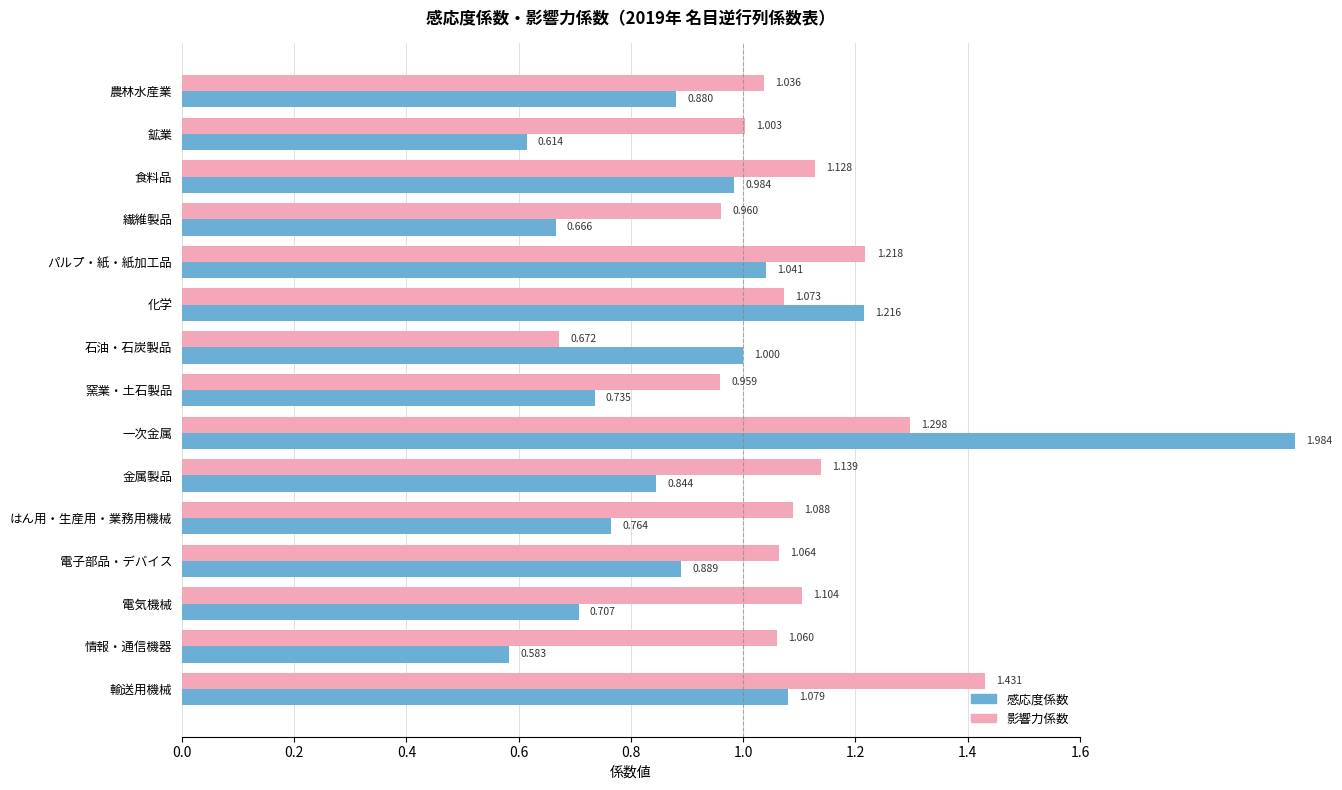

What position from the left is 金属製品?

10